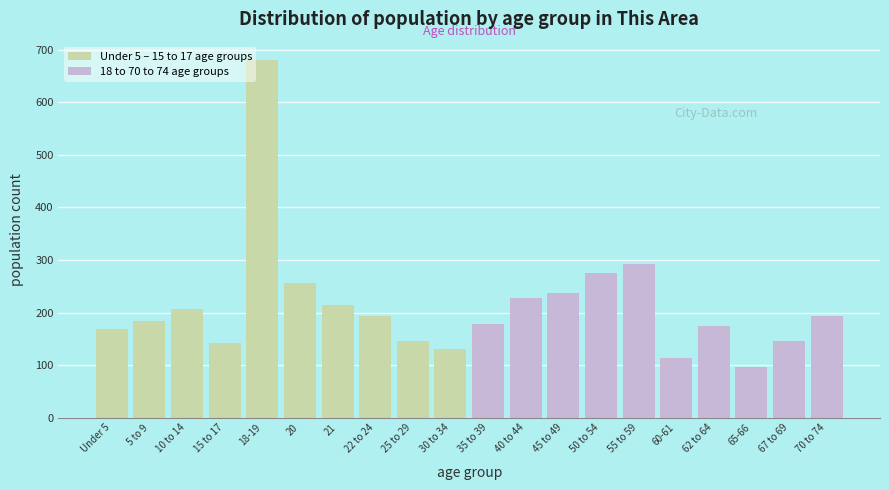

Is it true that the value at 55 to 59 is 293?

True